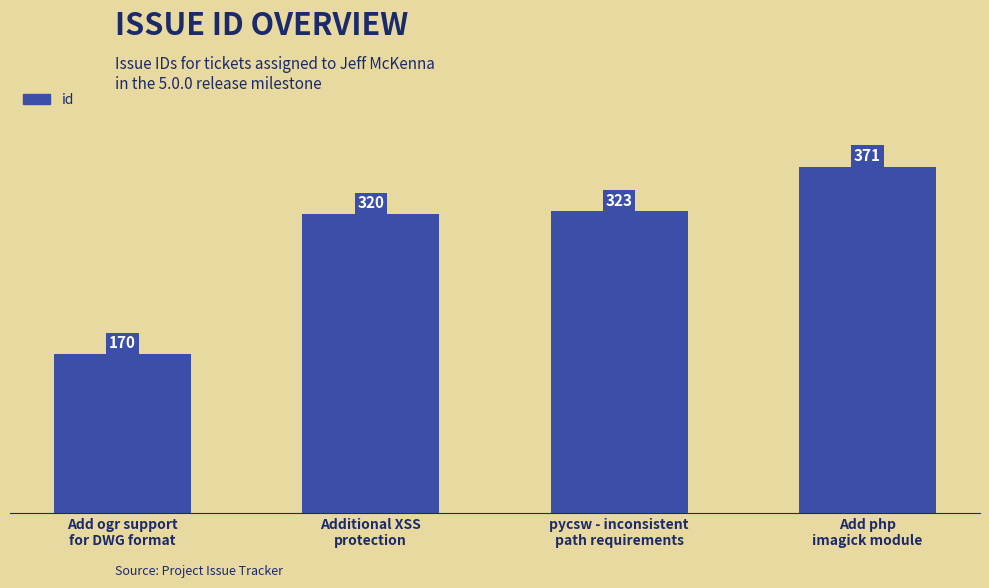

What is the sum of all values?

1184